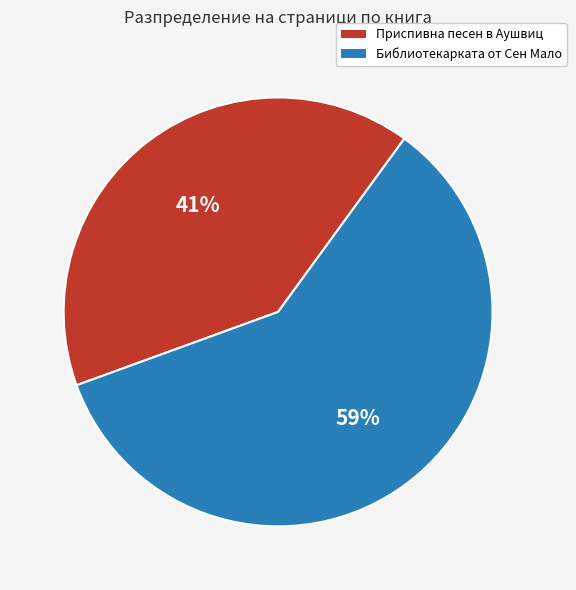

Count the number of slices in the pie.

2